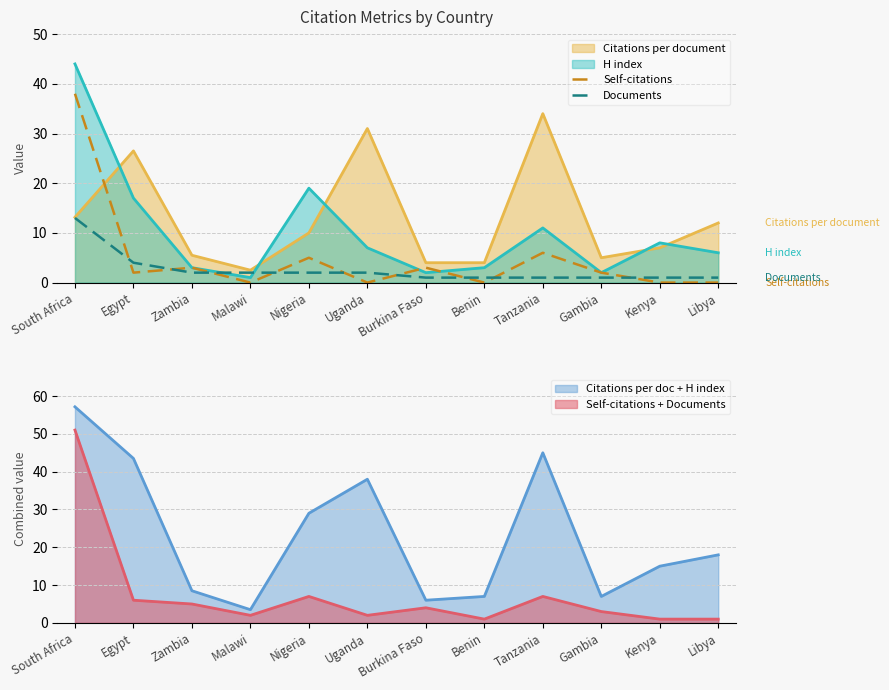

At which label is Self-citations closest to 19?

Tanzania